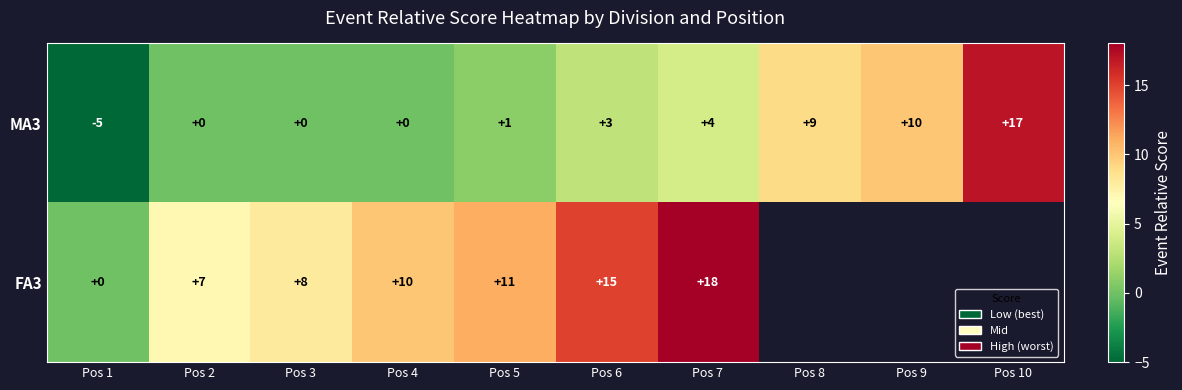

The MA3 series shows 10 at Pos 9. True or false?

True